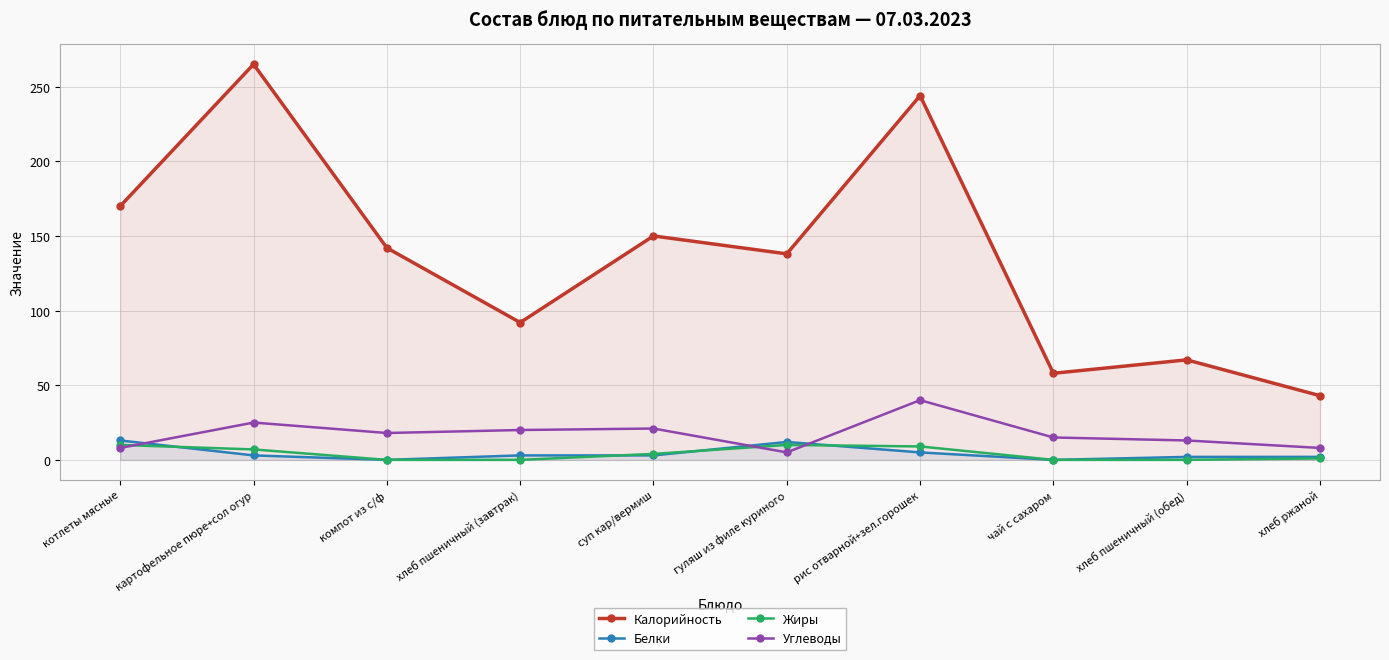

Reading right to left, transcribe all the data shown in this chart.

Калорийность: хлеб ржаной=43	хлеб пшеничный (обед)=67	чай с сахаром=58	рис отварной+зел.горошек=244	гуляш из филе куриного=138	суп кар/вермиш=150	хлеб пшеничный (завтрак)=92	компот из с/ф=142	картофельное пюре+сол огур=265	котлеты мясные=170
Белки: хлеб ржаной=2	хлеб пшеничный (обед)=2	чай с сахаром=0	рис отварной+зел.горошек=5	гуляш из филе куриного=12	суп кар/вермиш=3	хлеб пшеничный (завтрак)=3	компот из с/ф=0	картофельное пюре+сол огур=3	котлеты мясные=13
Жиры: хлеб ржаной=1	хлеб пшеничный (обед)=0	чай с сахаром=0	рис отварной+зел.горошек=9	гуляш из филе куриного=10	суп кар/вермиш=4	хлеб пшеничный (завтрак)=0	компот из с/ф=0	картофельное пюре+сол огур=7	котлеты мясные=10
Углеводы: хлеб ржаной=8	хлеб пшеничный (обед)=13	чай с сахаром=15	рис отварной+зел.горошек=40	гуляш из филе куриного=5	суп кар/вермиш=21	хлеб пшеничный (завтрак)=20	компот из с/ф=18	картофельное пюре+сол огур=25	котлеты мясные=8